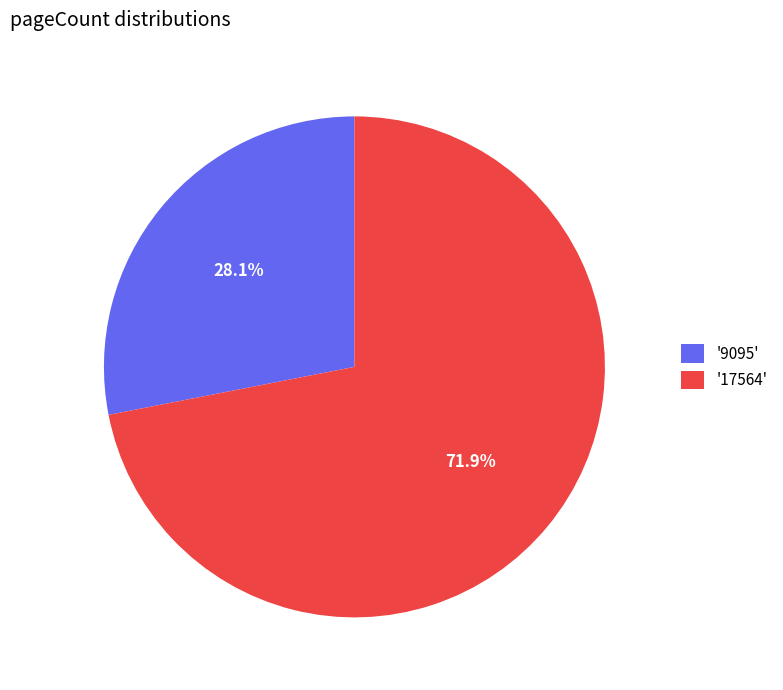

What is the smallest slice in the pie chart?

'9095'